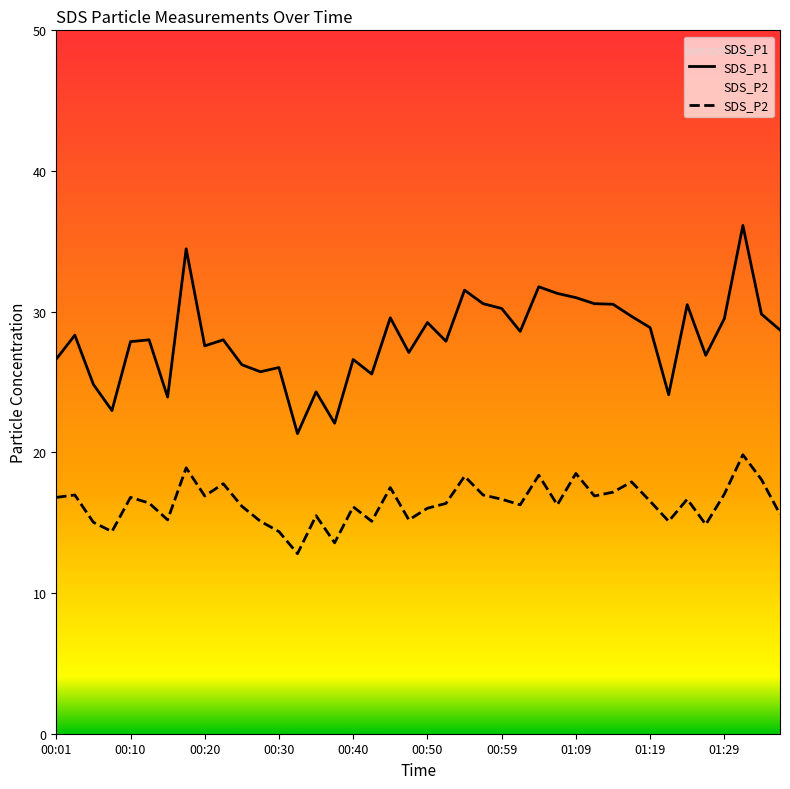

List the series in order of their overall mean, highest first.

SDS_P1, SDS_P2